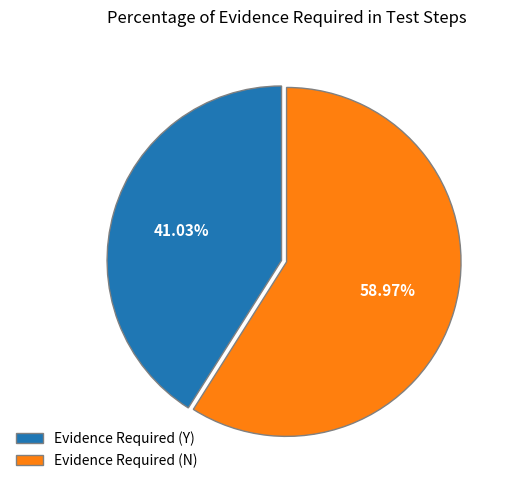

To the nearest percent, what is the average slice percentage?

50%